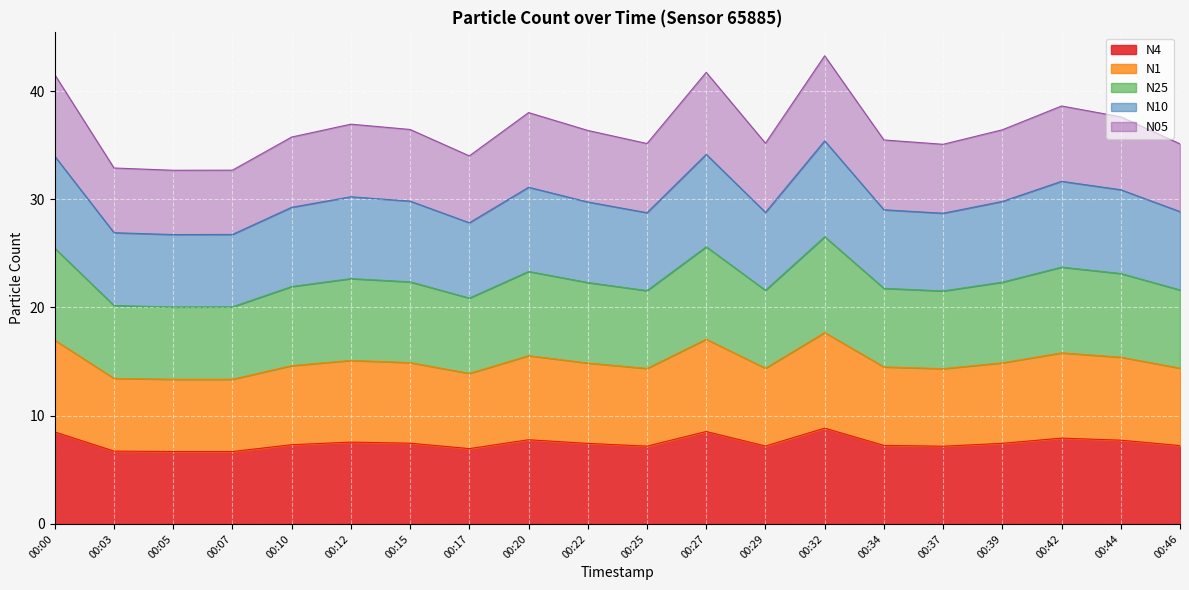

How many lines are shown in the chart?

5